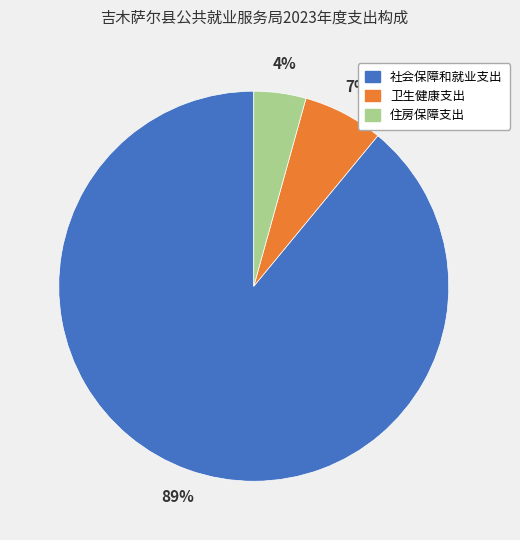

To the nearest percent, what is the average slice percentage?

33%